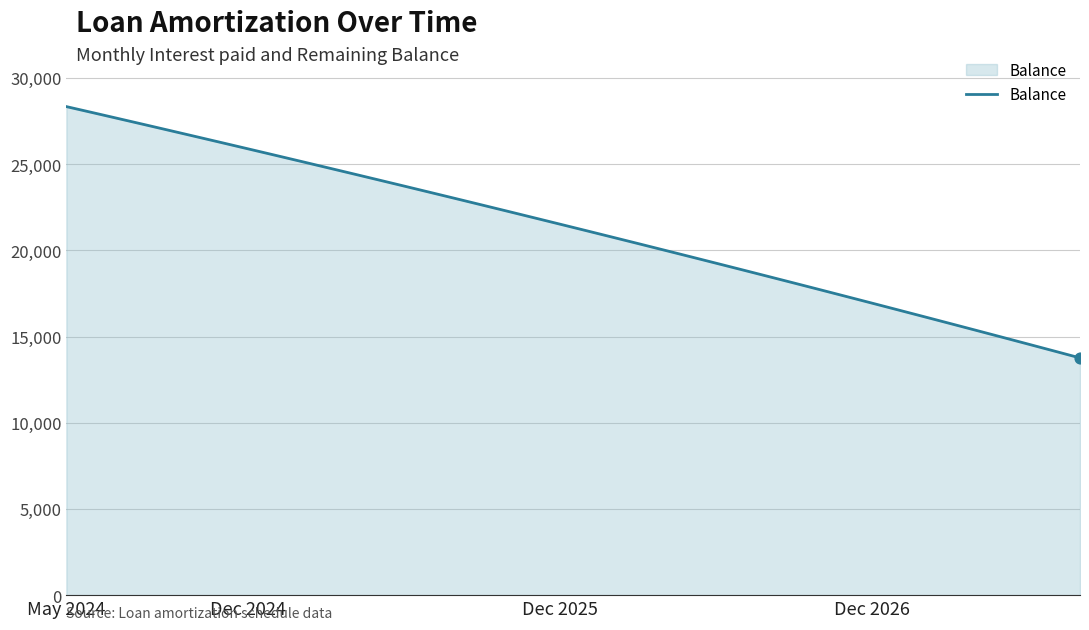

What is the smallest value displayed?

13760